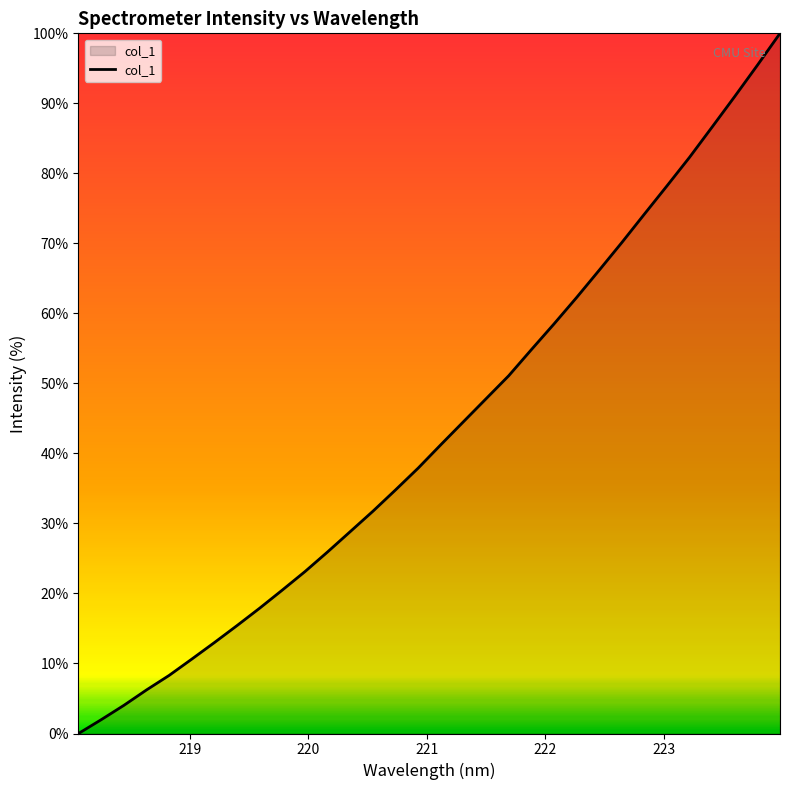

What is the maximum value shown in the chart?

100.0